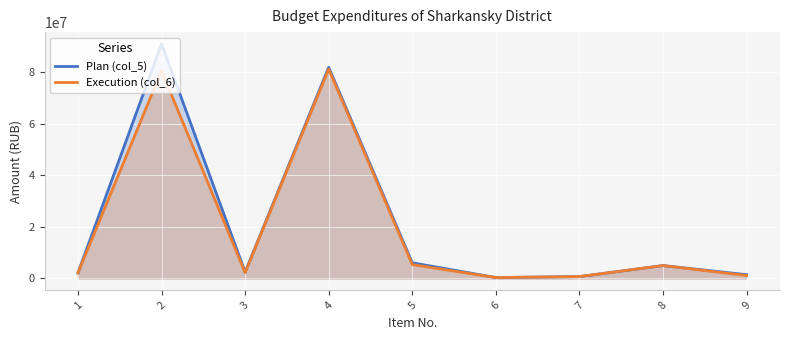

Where does the Plan (col_5) series first go above 2500000?

2